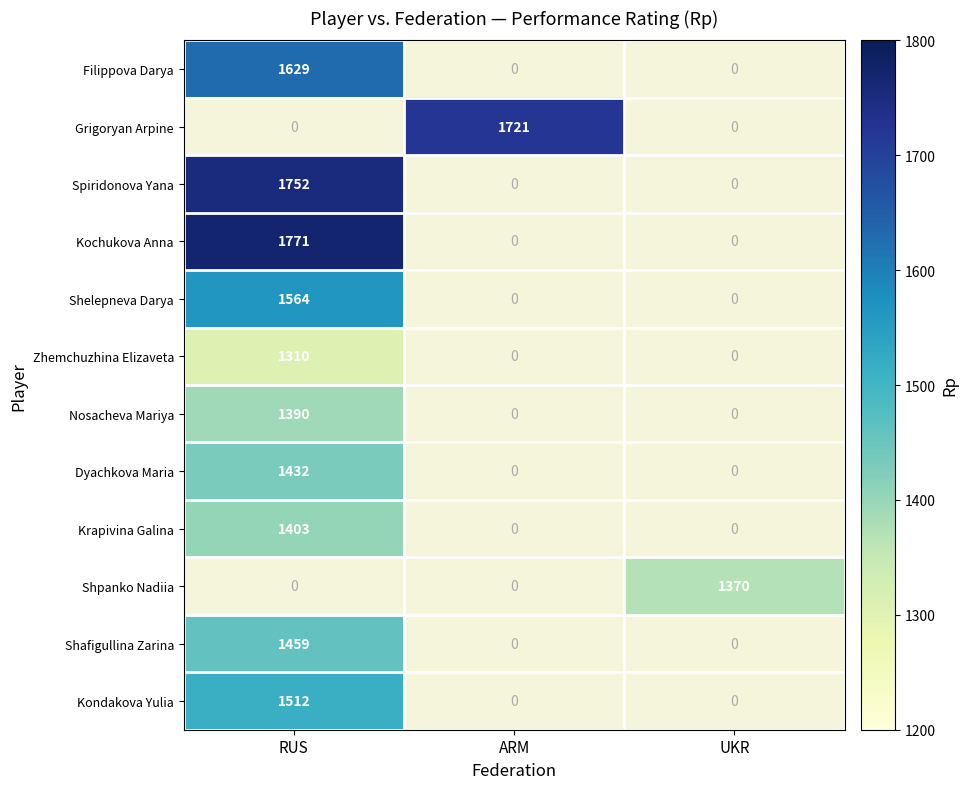

List the labels in order of Kochukova Anna value, largest first.

RUS, ARM, UKR